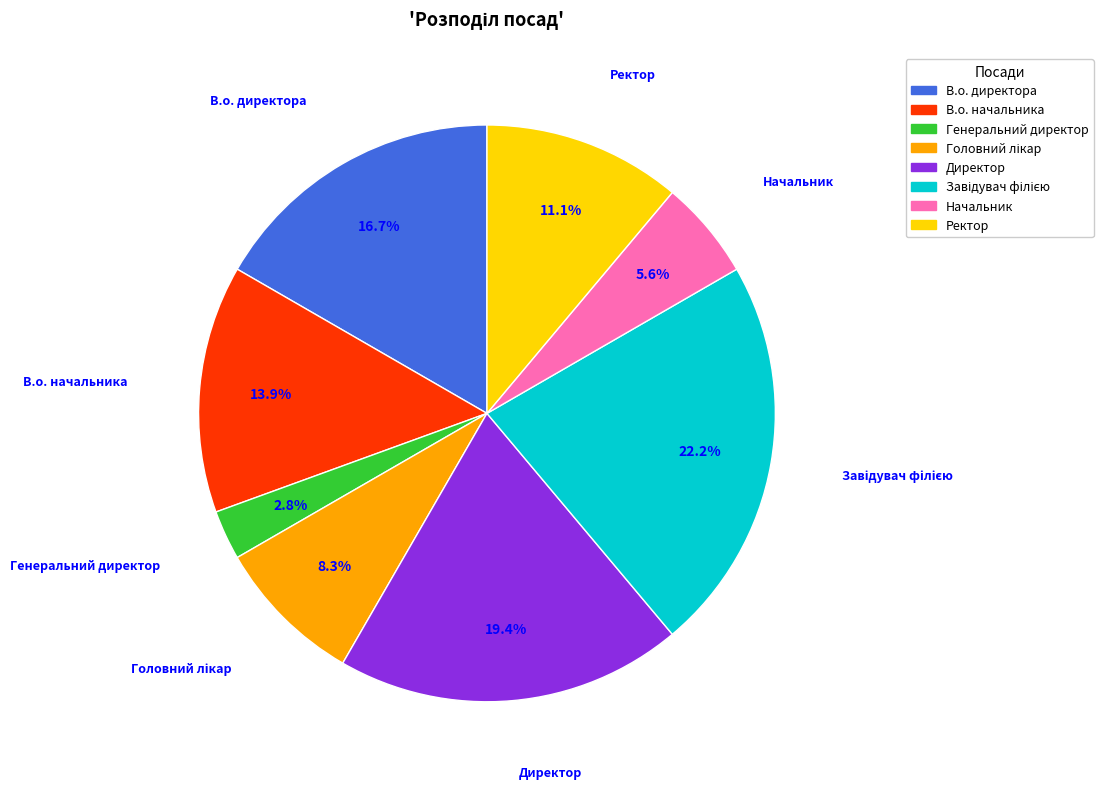

To the nearest percent, what is the difference between the largest and smallest slice percentages?

19%